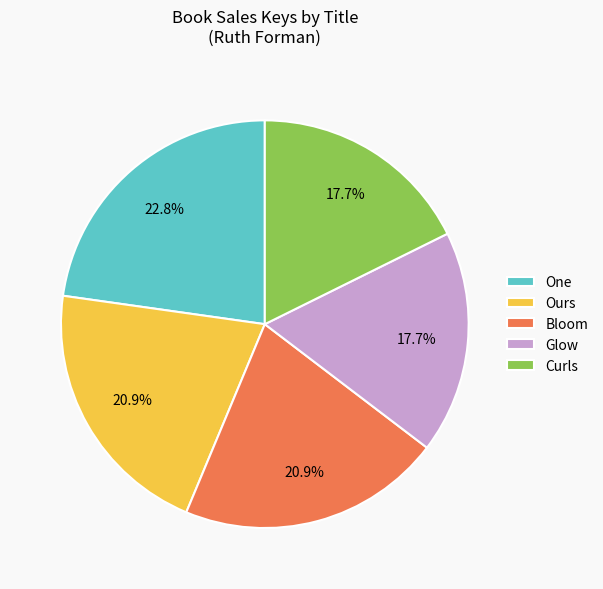

Approximately how many times larger is the value at Ours compared to One?

0.9